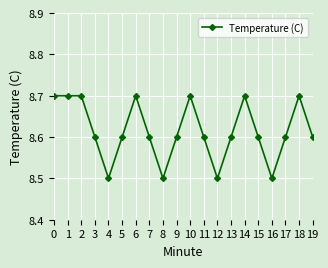

How many values are between 8 and 9?

20